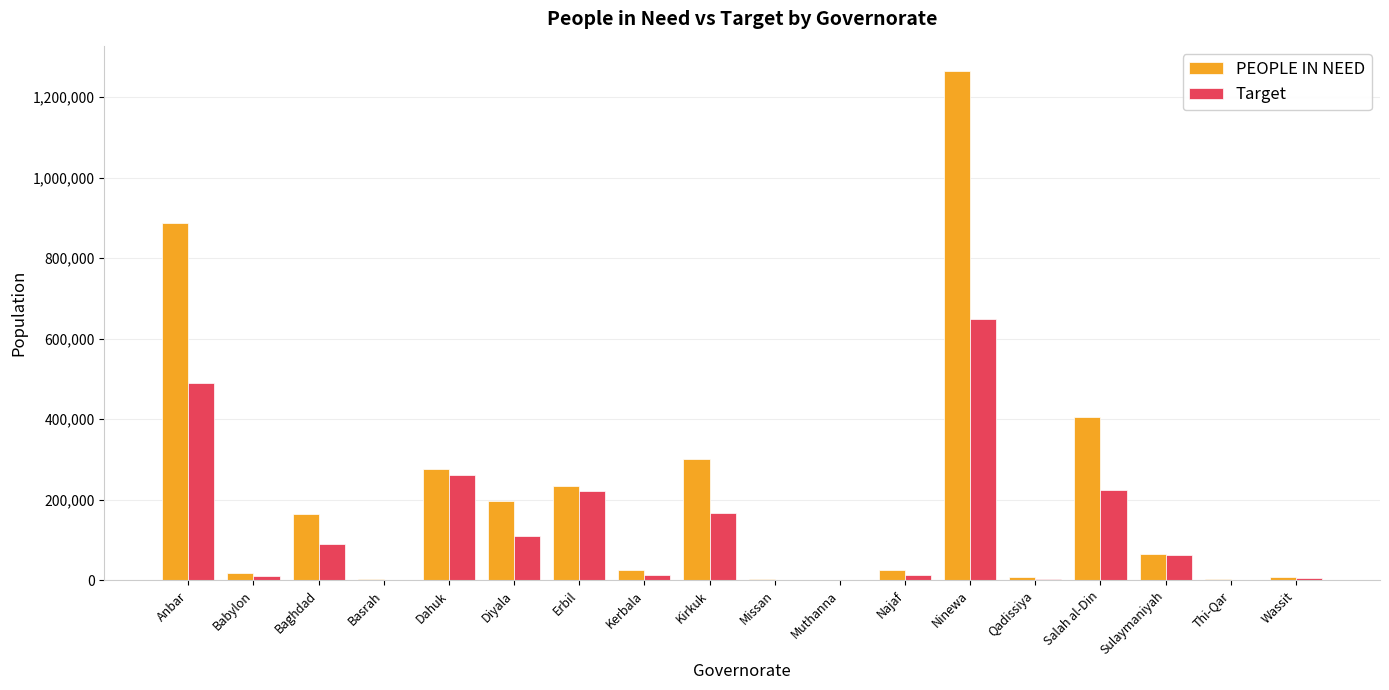

How many groups of bars are there?

18